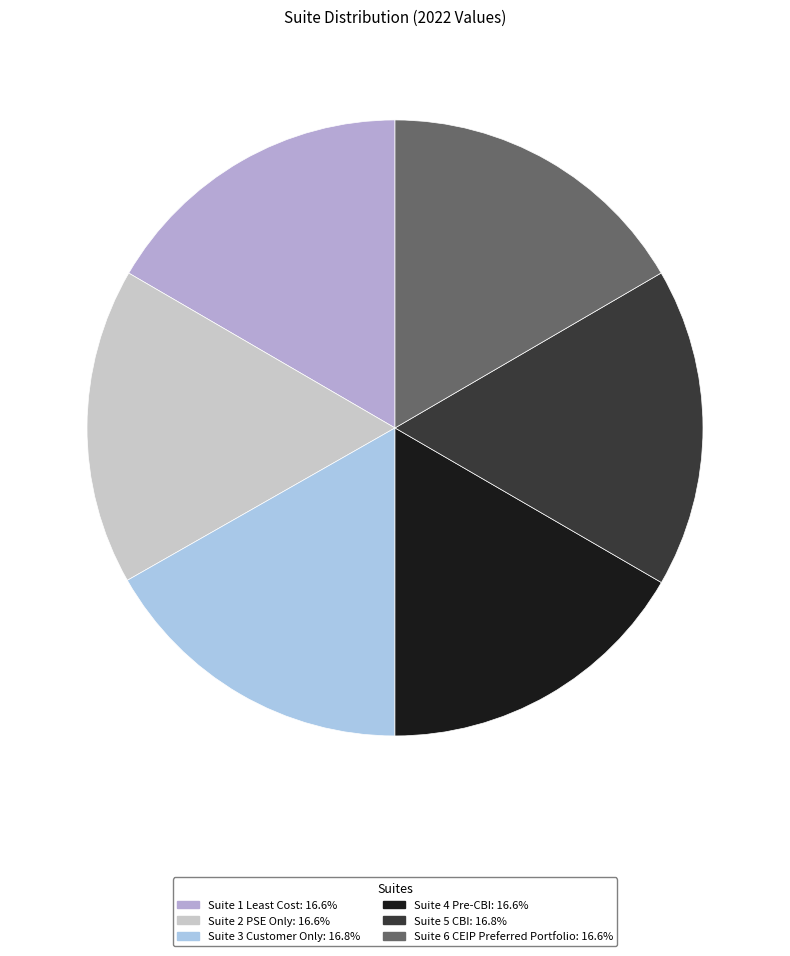

What is the total percentage of Suite 5 CBI and Suite 3 Customer Only?

33.5%